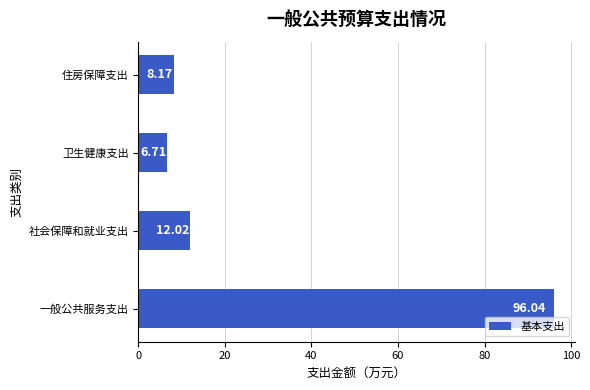

Does the chart contain stacked bars?

No